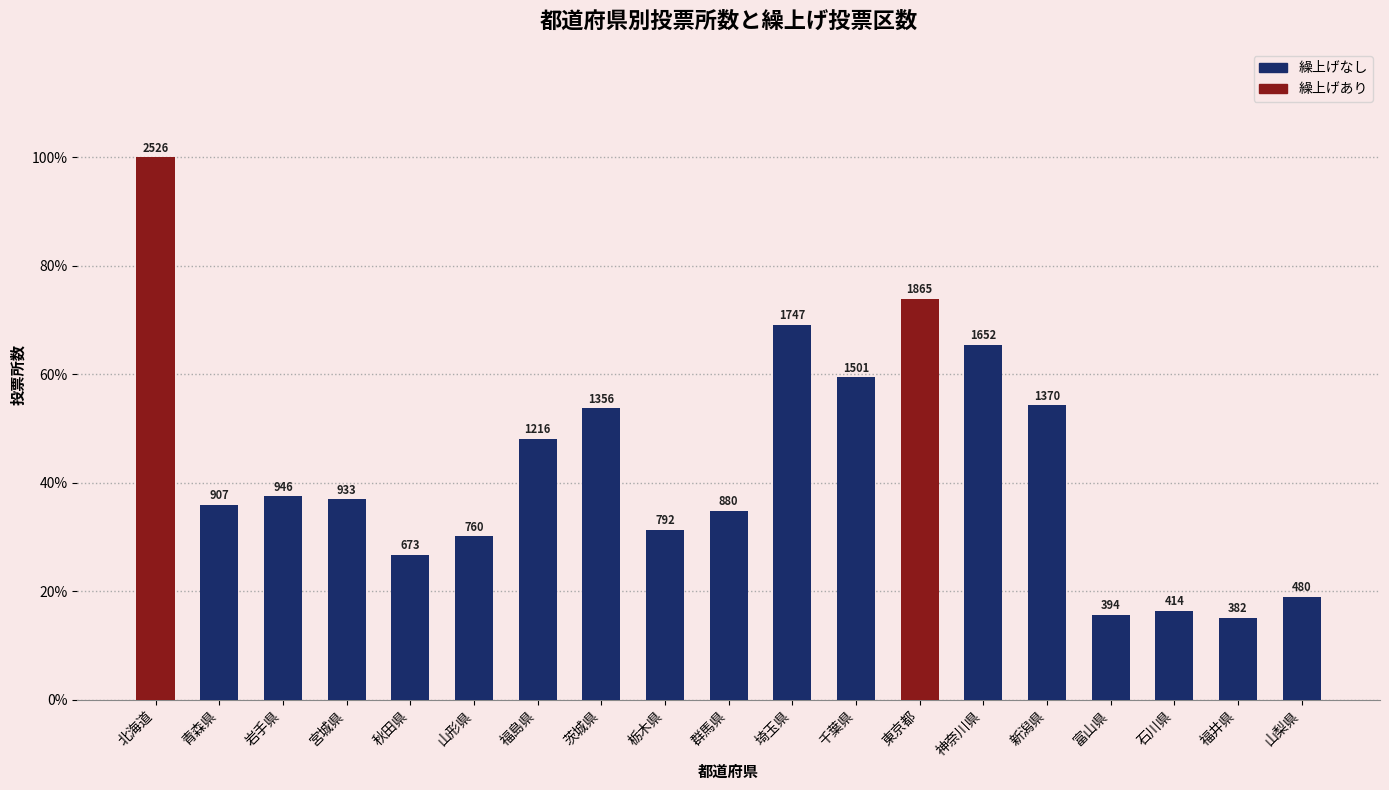

Does the chart contain any negative values?

No